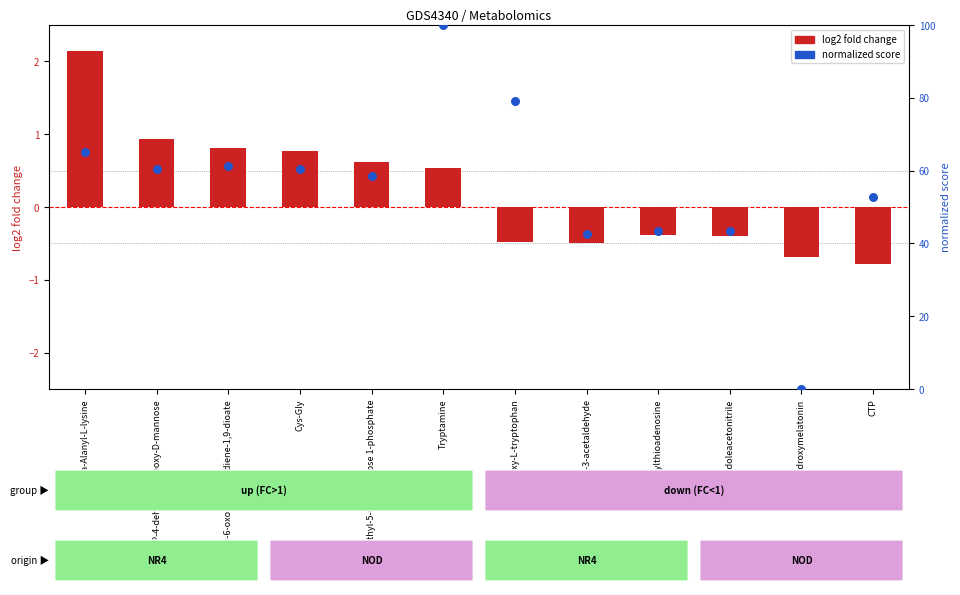

Which series reaches the minimum Y coordinate?

log2 fold change